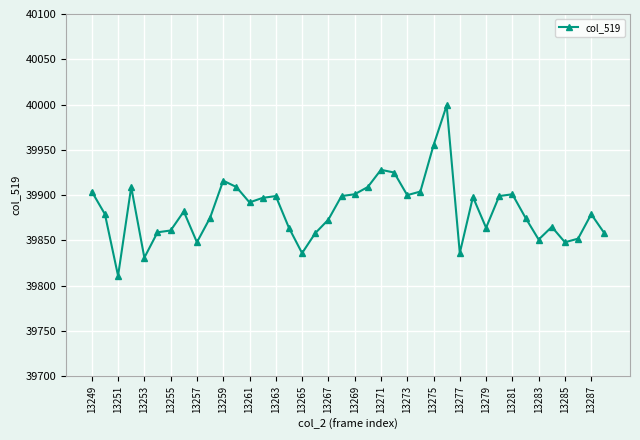

What is the sum of all values?

1595349